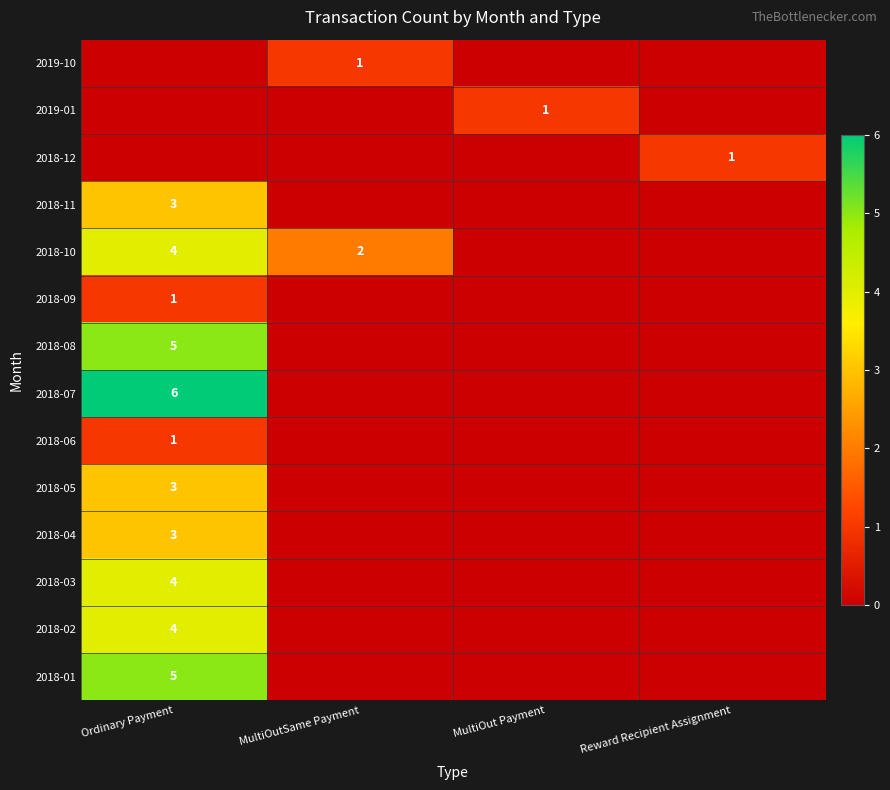

The value of 2018-09 at Ordinary Payment is 0. True or false?

False